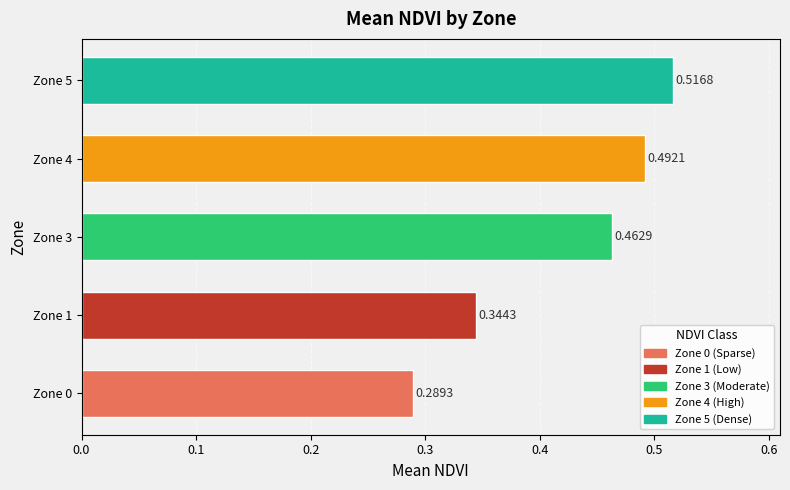

How many values are between 0 and 1?

5